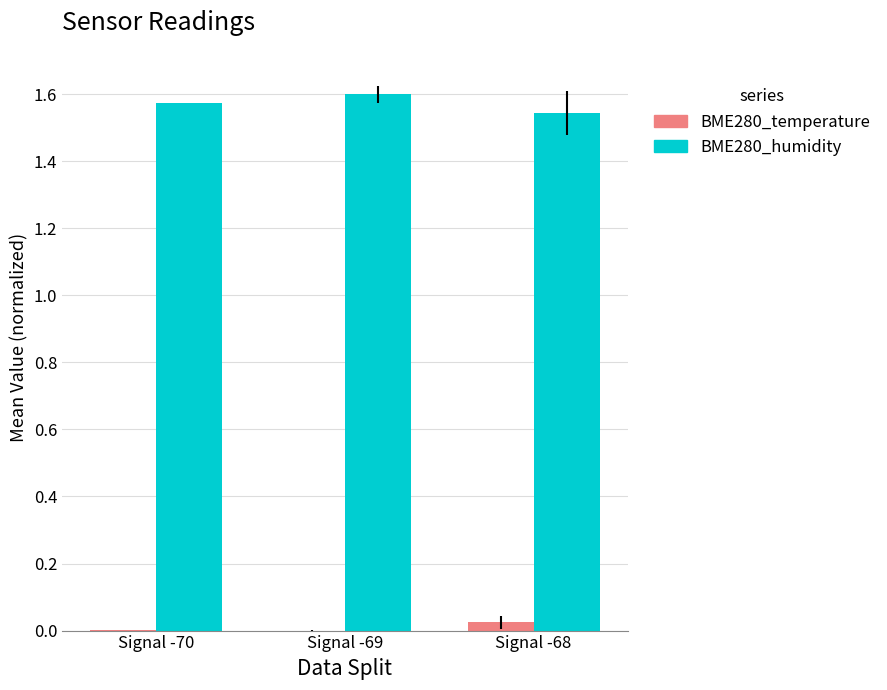

How many BME280_humidity values are between 1 and 2?

3